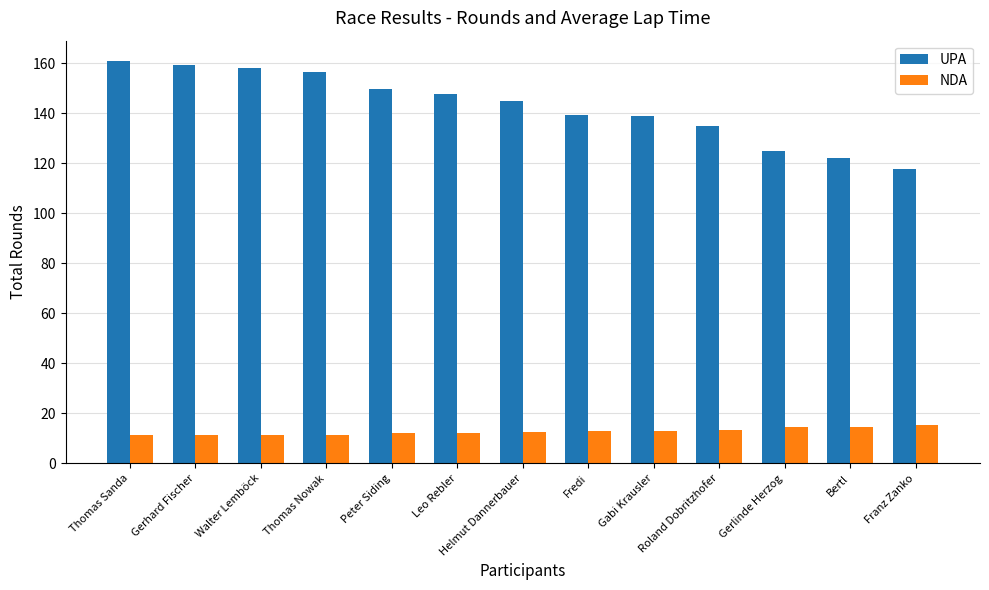

What is the total value across all series at Roland Dobritzhofer?

148.1